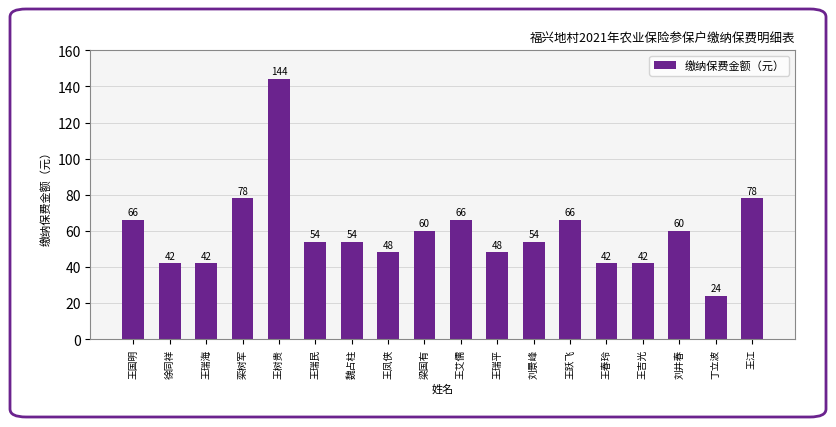

What is the approximate value at 王凤侠, to the nearest 50?

50